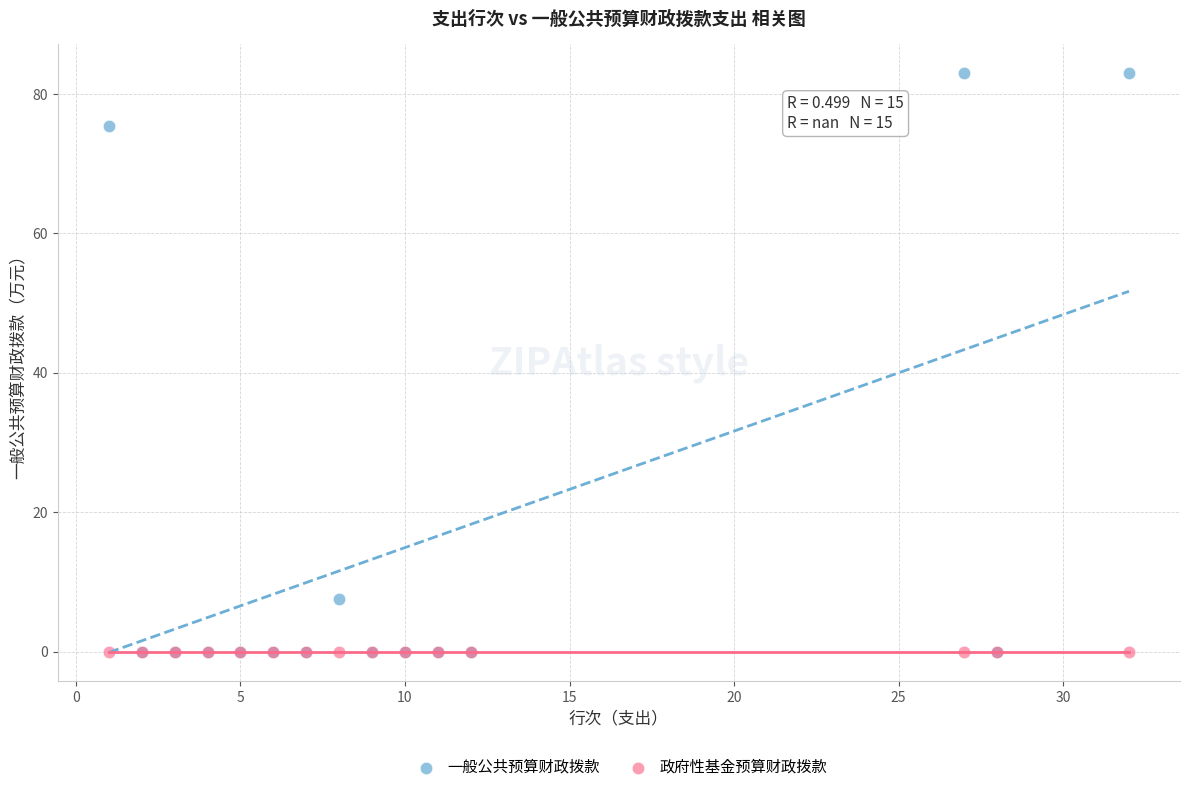

Which series contains the highest Y value?

一般公共预算财政拨款